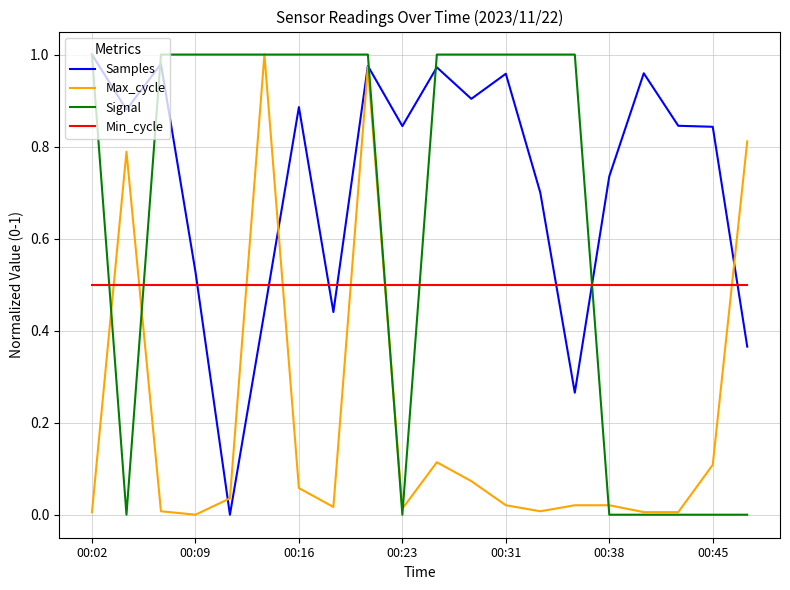

How many series are shown in this chart?

4